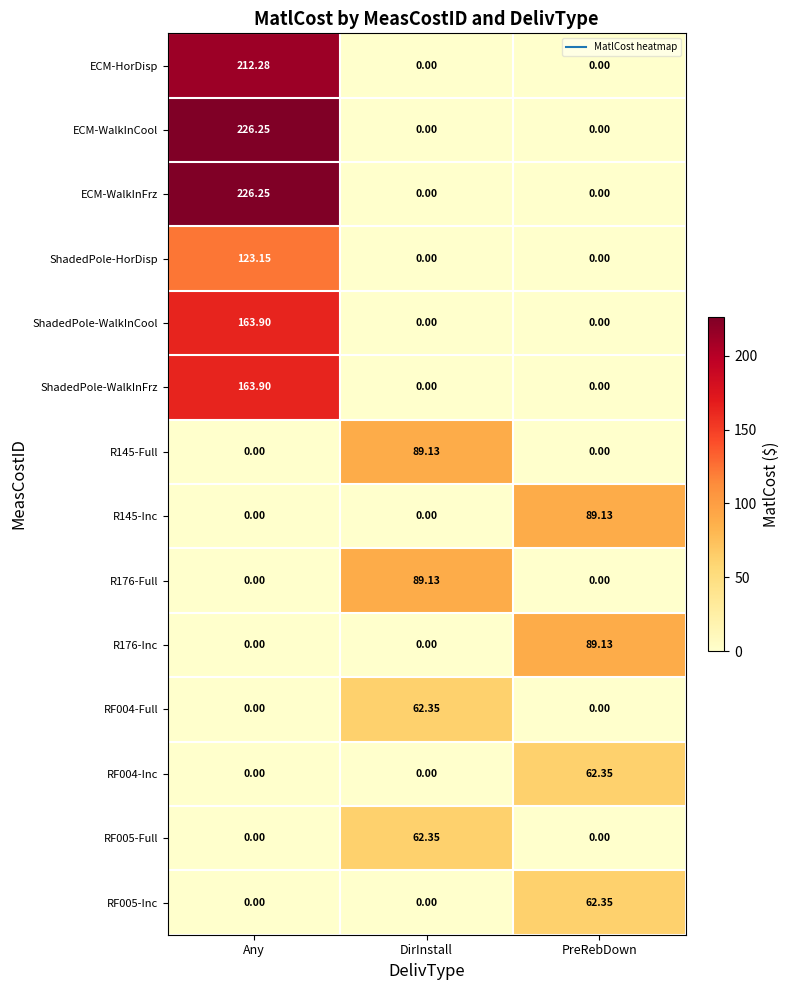

How many distinct data groups are displayed?

14